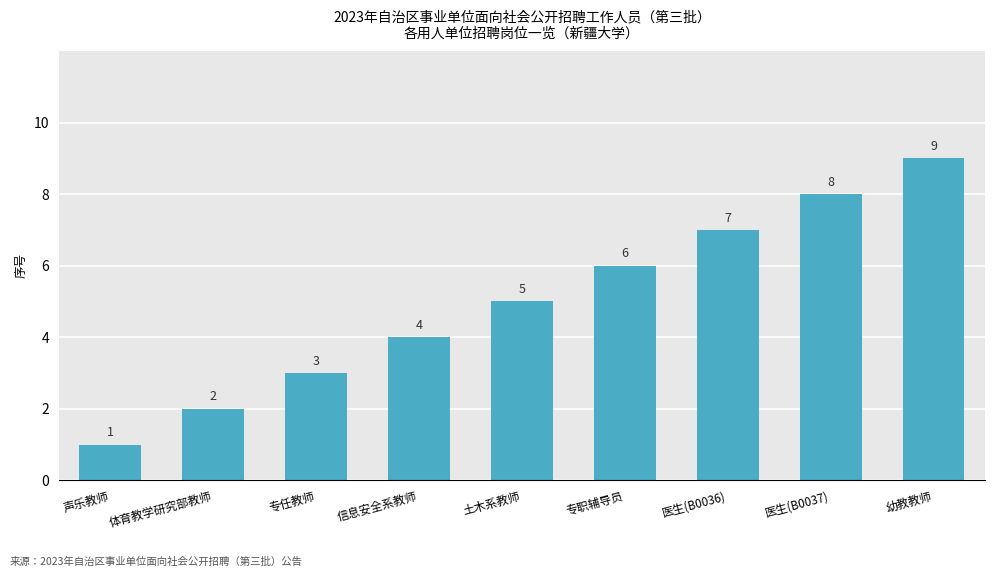

Reading left to right, what are all the values shown in this chart?

1	2	3	4	5	6	7	8	9